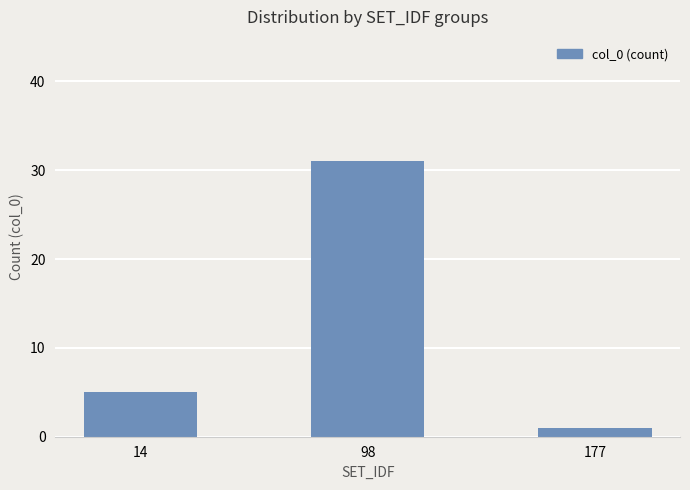

What is the average value?

12